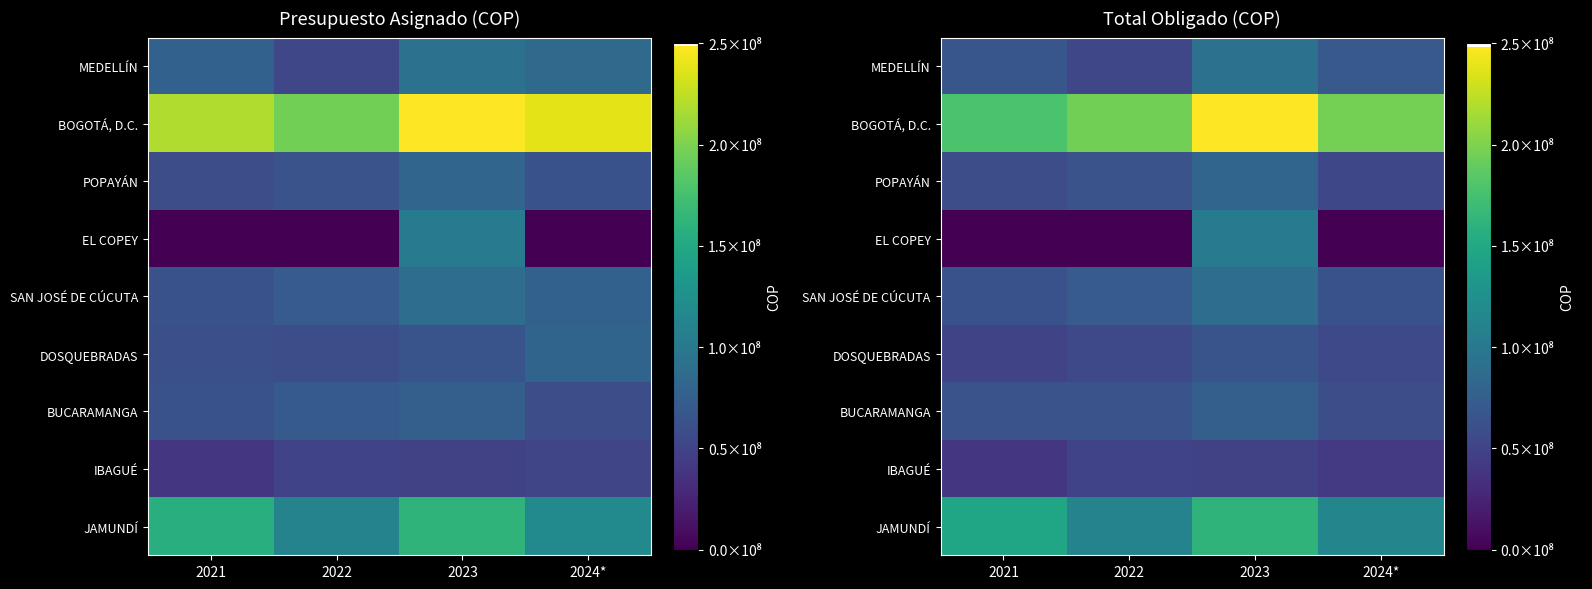

How many values in the SAN JOSÉ DE CÚCUTA series exceed 71435827?

1